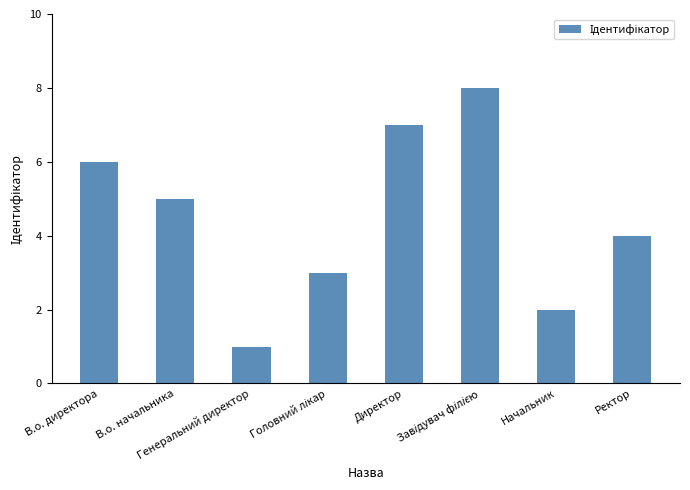

What is the difference between the maximum and minimum values?

7